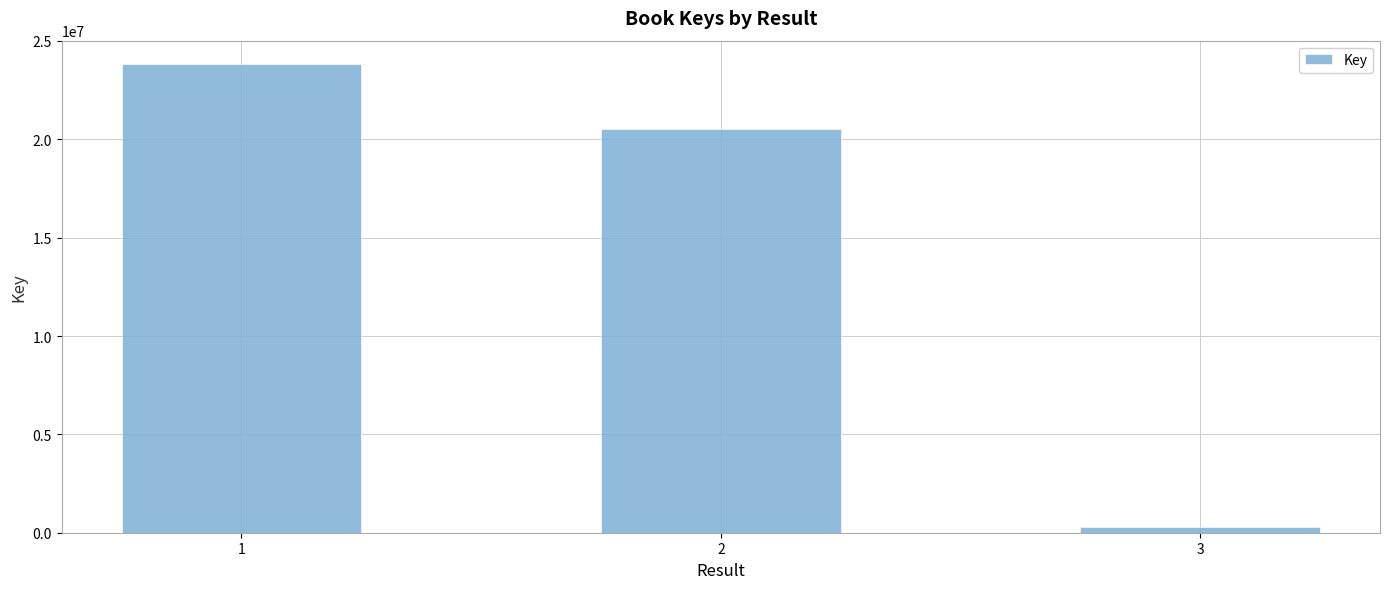

How many values are below 20509932?

1